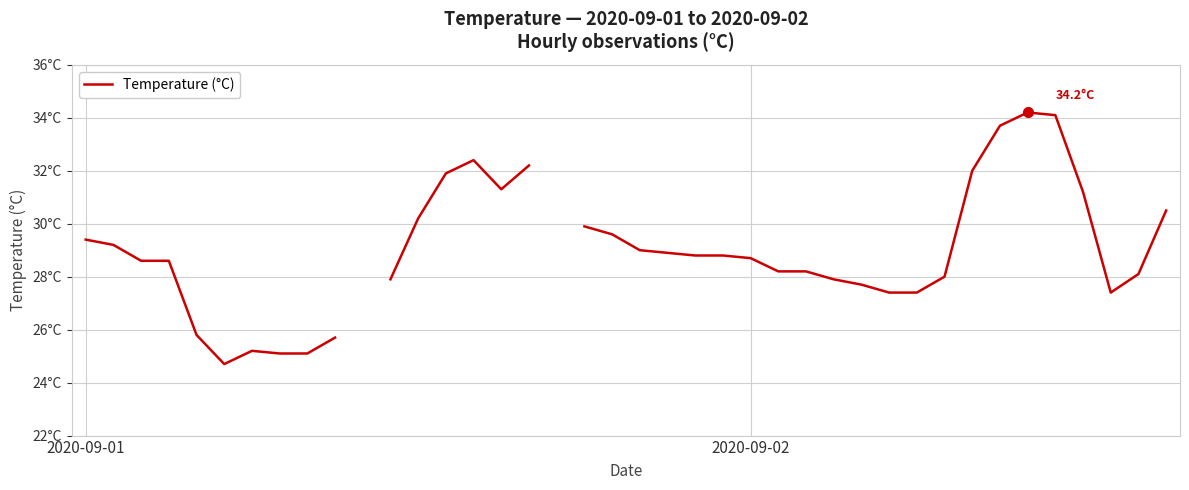

Does the chart have visible grid lines?

Yes